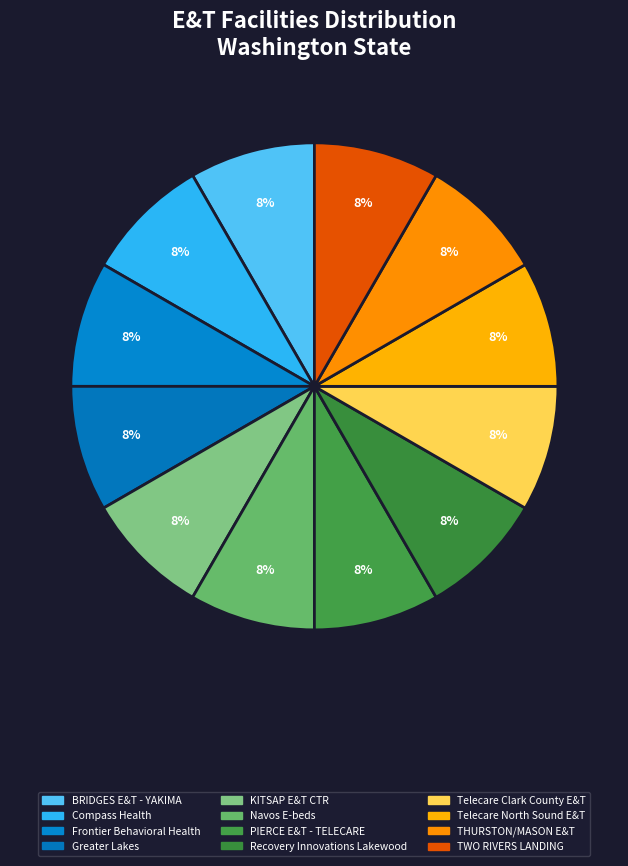

Does KITSAP E&T CTR account for over 50% of the chart?

No